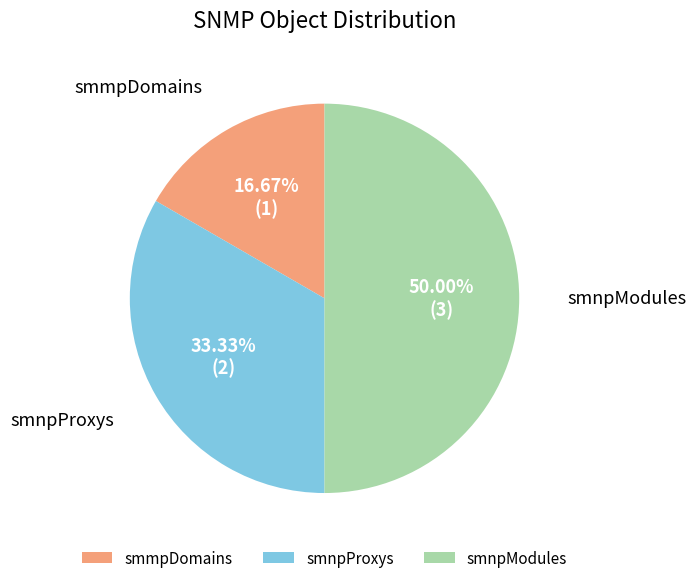

Rank the categories by value from highest to lowest.

smnpModules, smnpProxys, smmpDomains